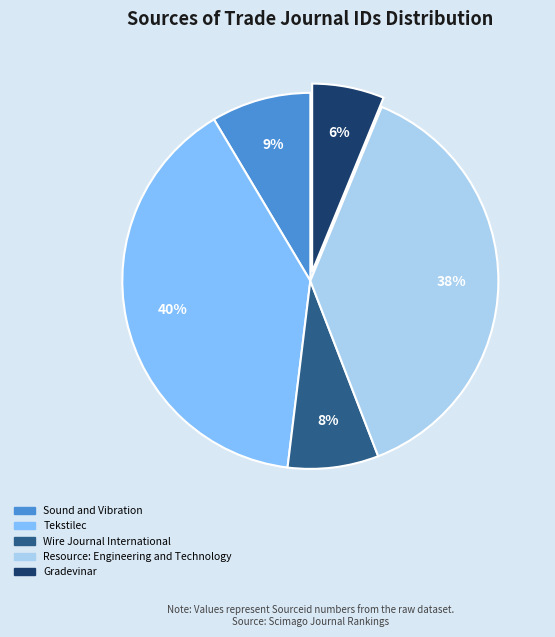

Which has a higher value, Wire Journal International or Tekstilec?

Tekstilec